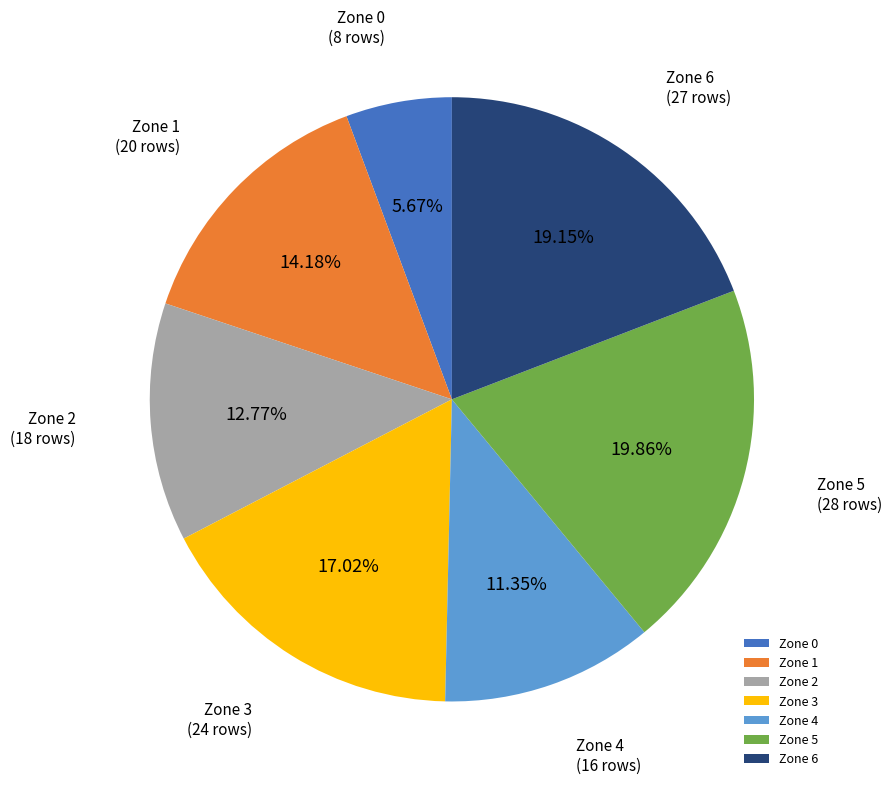

To the nearest percent, what is the difference between the Zone 4 and Zone 6 slice percentages?

8%